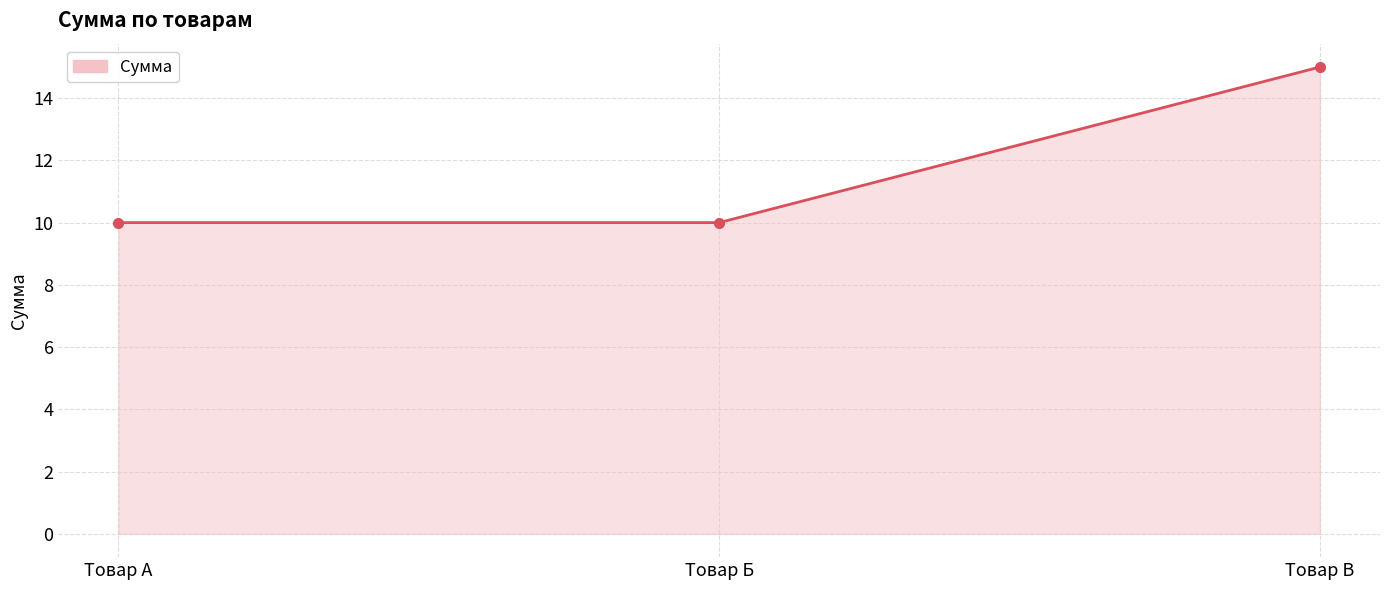

At which category does the chart reach its peak across all series?

Товар В